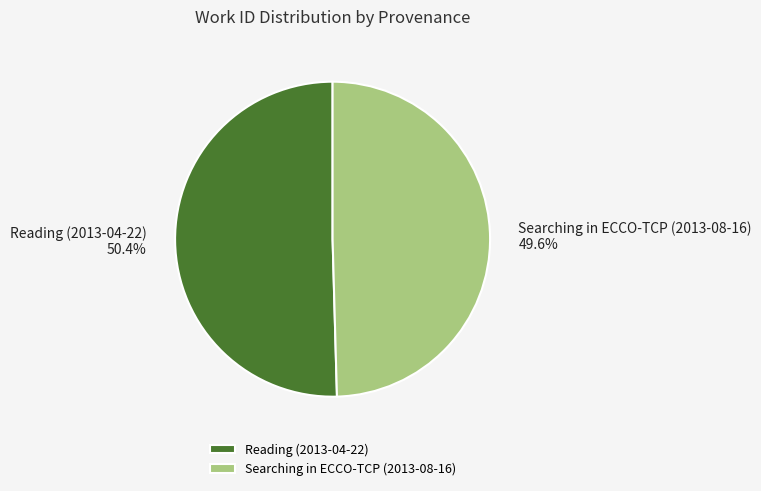

How many segments does this pie chart have?

2